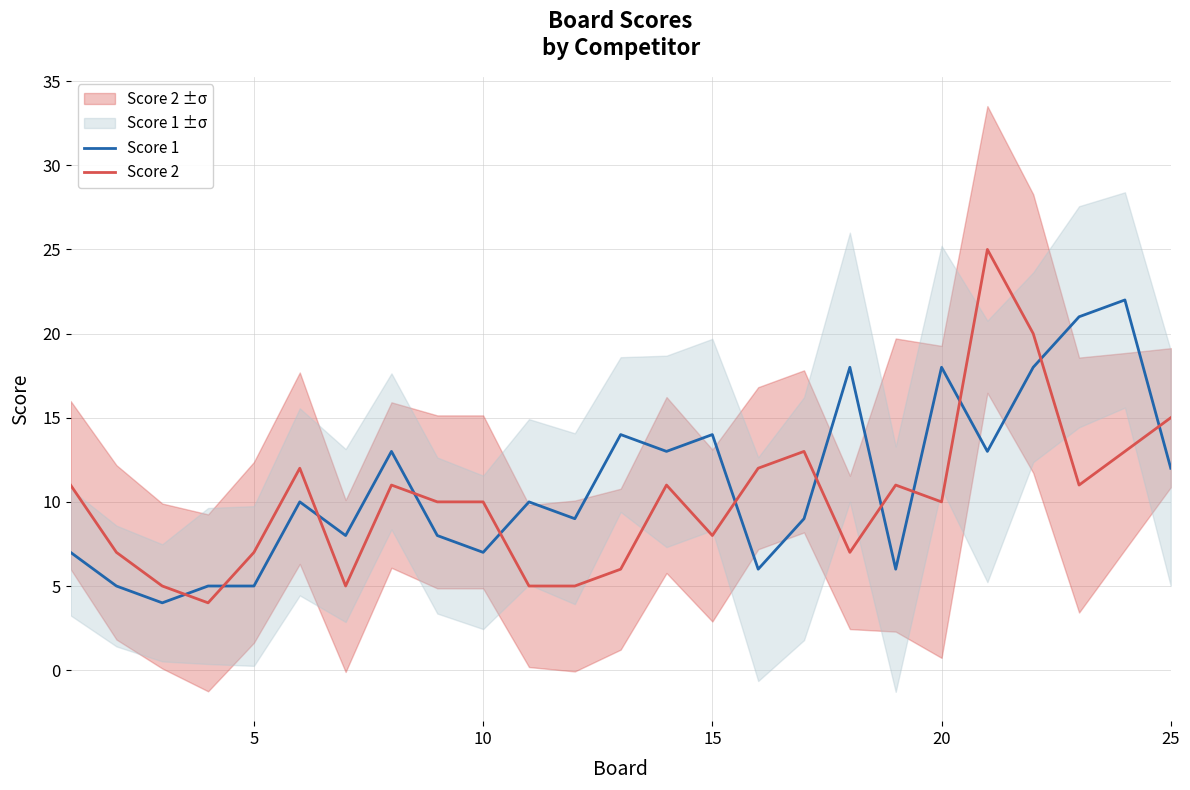

How many interior local peaks does the Score 1 series have?

8